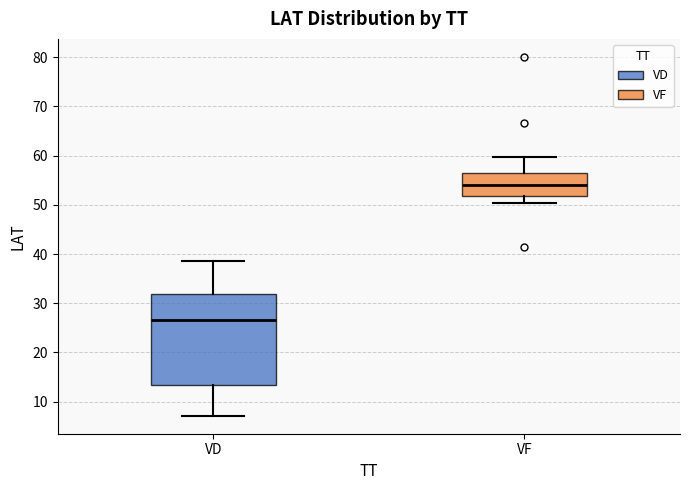

Where is the lower edge of the box for VD on the y-axis? The values are not printed on the chart, so give them approximately, as read against the axis.

13